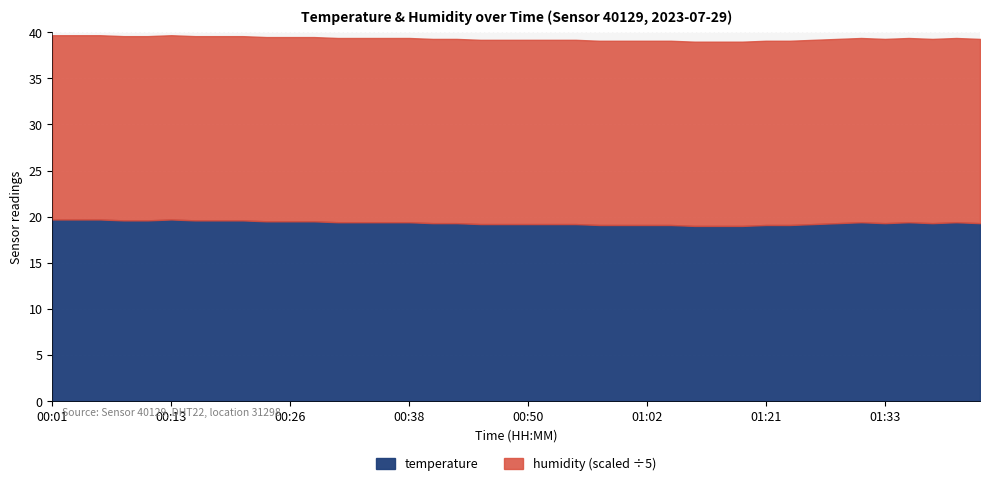

What is the maximum value for temperature?

19.7